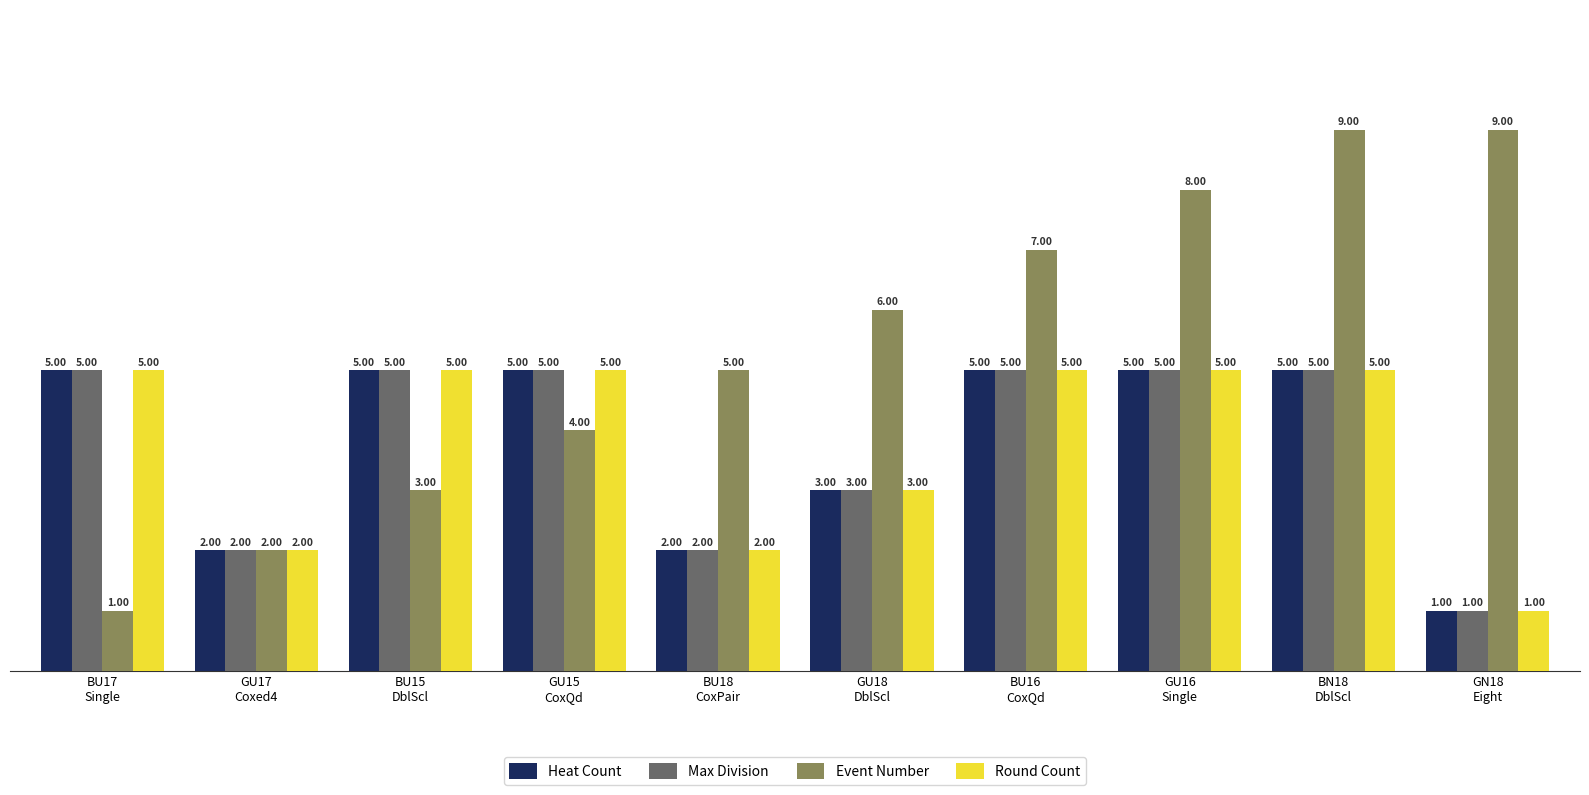

Reading left to right, what are all the values shown in this chart?

Heat Count: 5	2	5	5	2	3	5	5	5	1
Max Division: 5	2	5	5	2	3	5	5	5	1
Event Number: 1	2	3	4	5	6	7	8	9	9
Round Count: 5	2	5	5	2	3	5	5	5	1